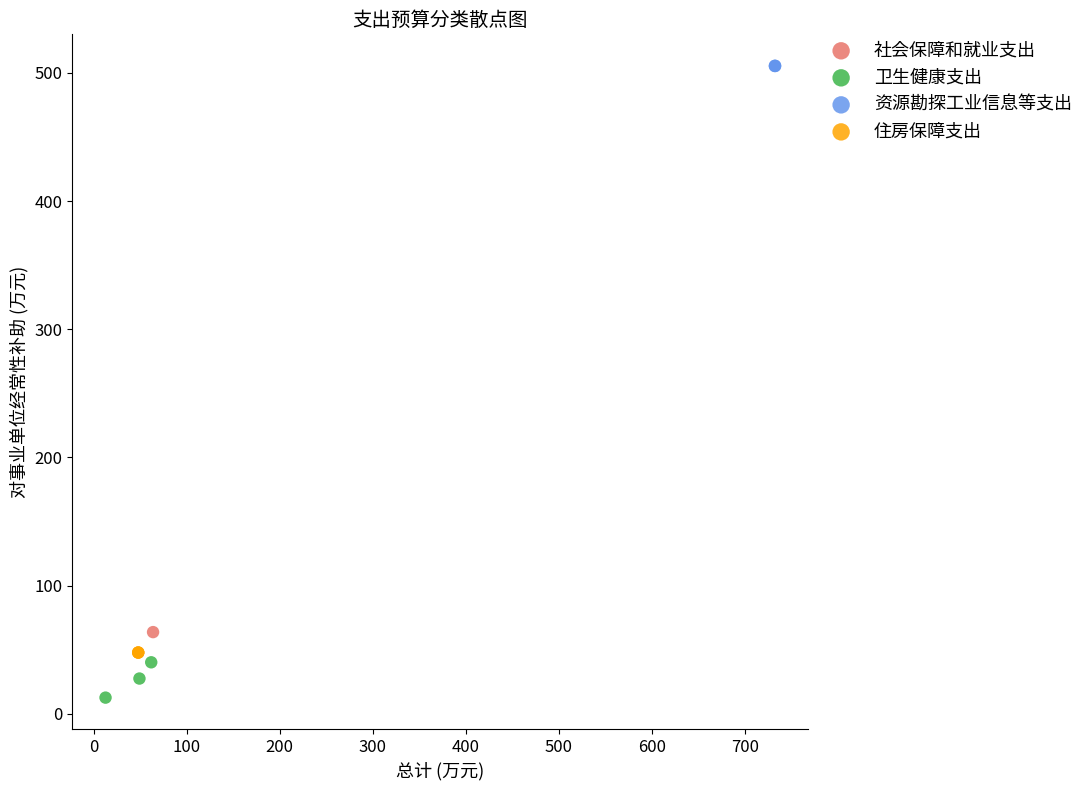

What are all the series names shown in the legend?

社会保障和就业支出, 卫生健康支出, 资源勘探工业信息等支出, 住房保障支出